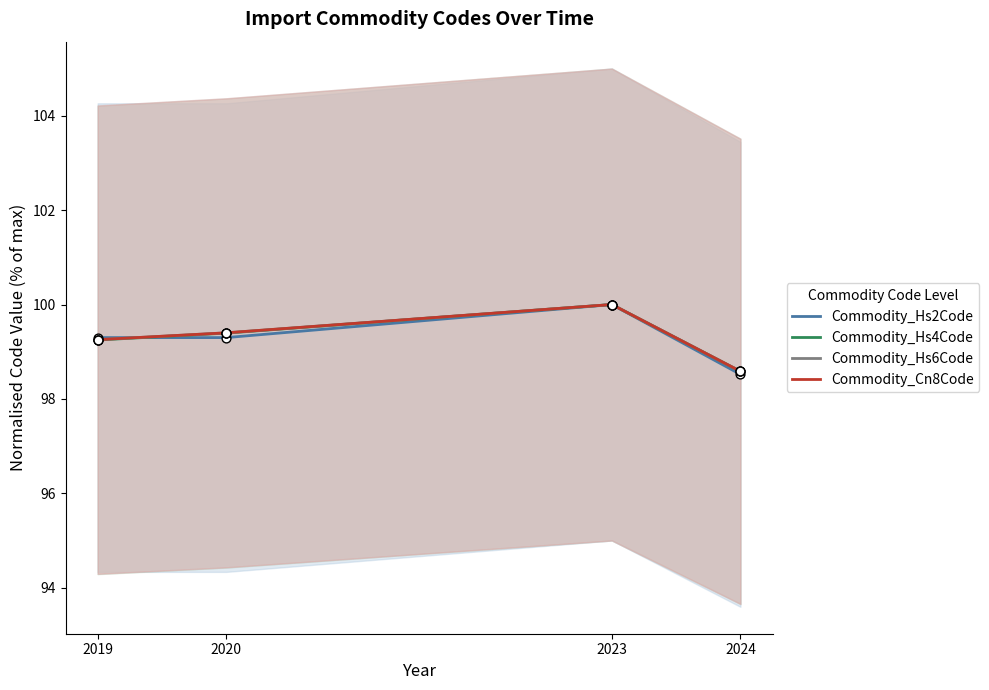

Which series has the largest Y range (max minus min)?

Commodity_Hs2Code